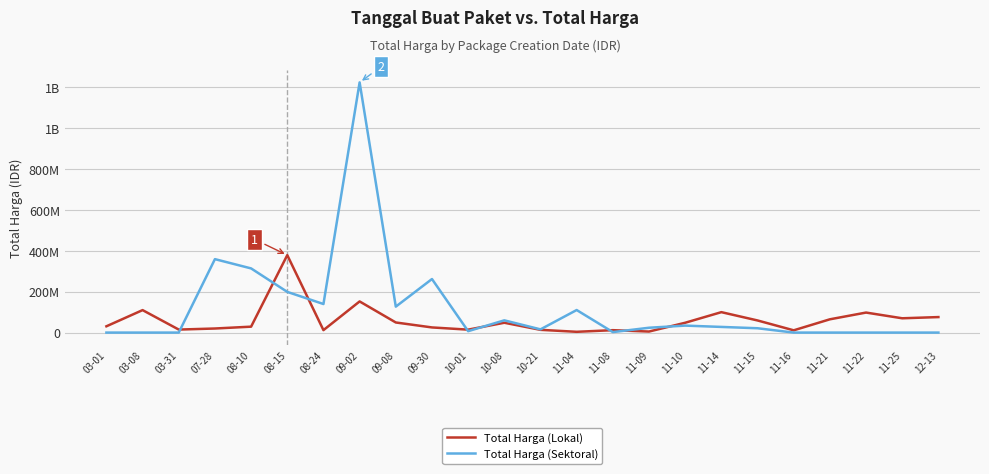

After their last crossing, which series has the higher values: Total Harga (Sektoral) or Total Harga (Lokal)?

Total Harga (Lokal)